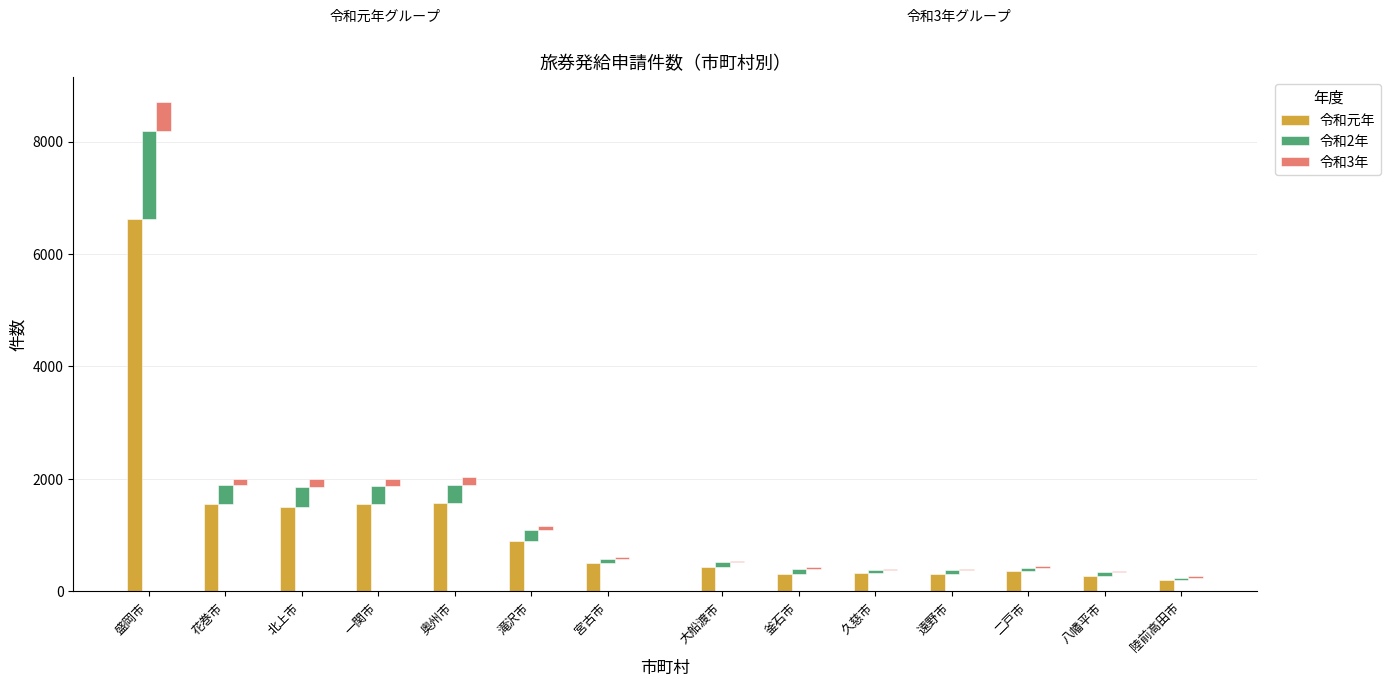

What are all the series names shown in the legend?

令和元年, 令和2年, 令和3年